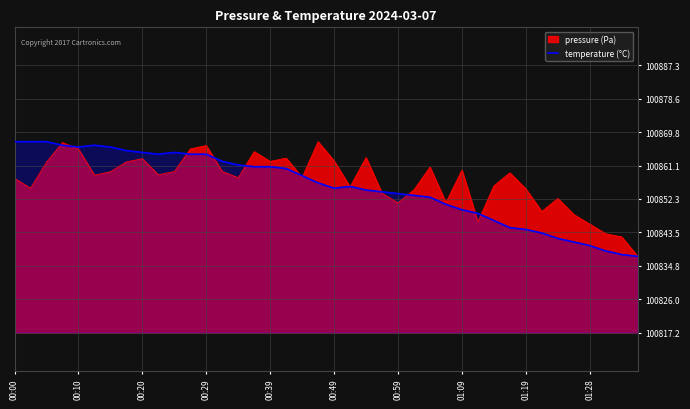

How many data points does each series have?

40